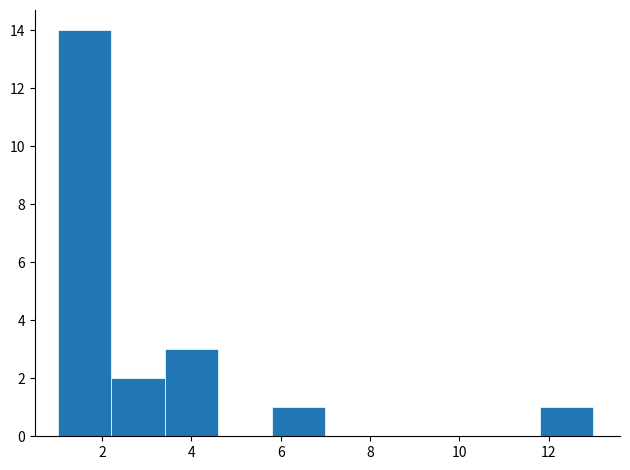

Reading left to right, transcribe this chart: for each bar, give the range it covers on the x-axis and its height. The values are not printed on the chart, so give them approximately, as read against the axis.

1.0 to 2.2: 14
2.2 to 3.4: 2
3.4 to 4.6: 3
4.6 to 5.8: 0
5.8 to 7.0: 1
7.0 to 8.2: 0
8.2 to 9.4: 0
9.4 to 10.6: 0
10.6 to 11.8: 0
11.8 to 13.0: 1